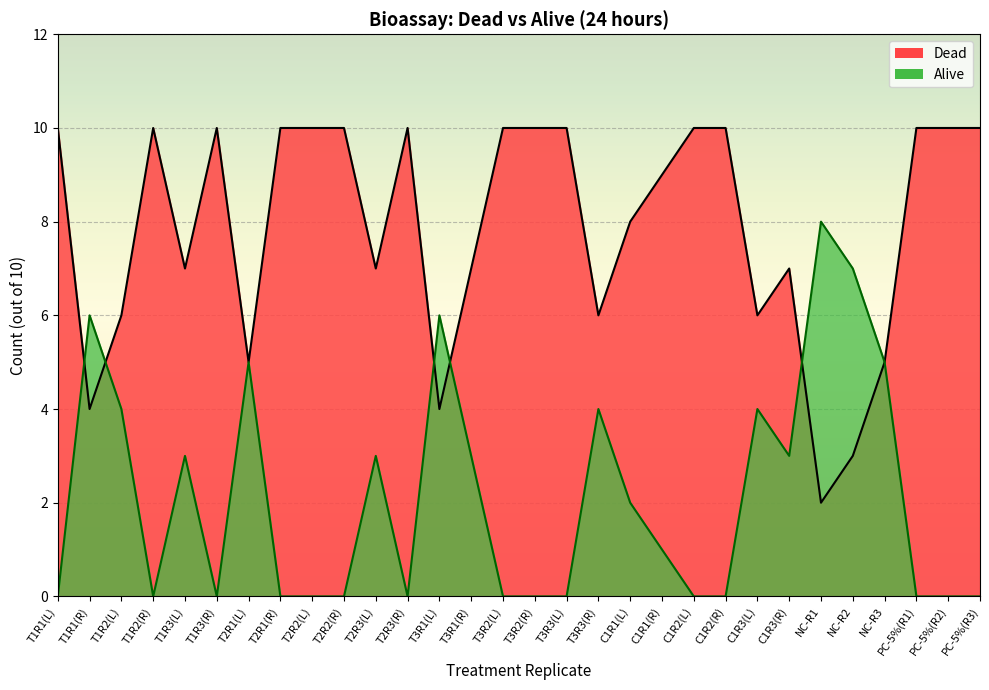

How many interior local peaks does the Alive series have?

8